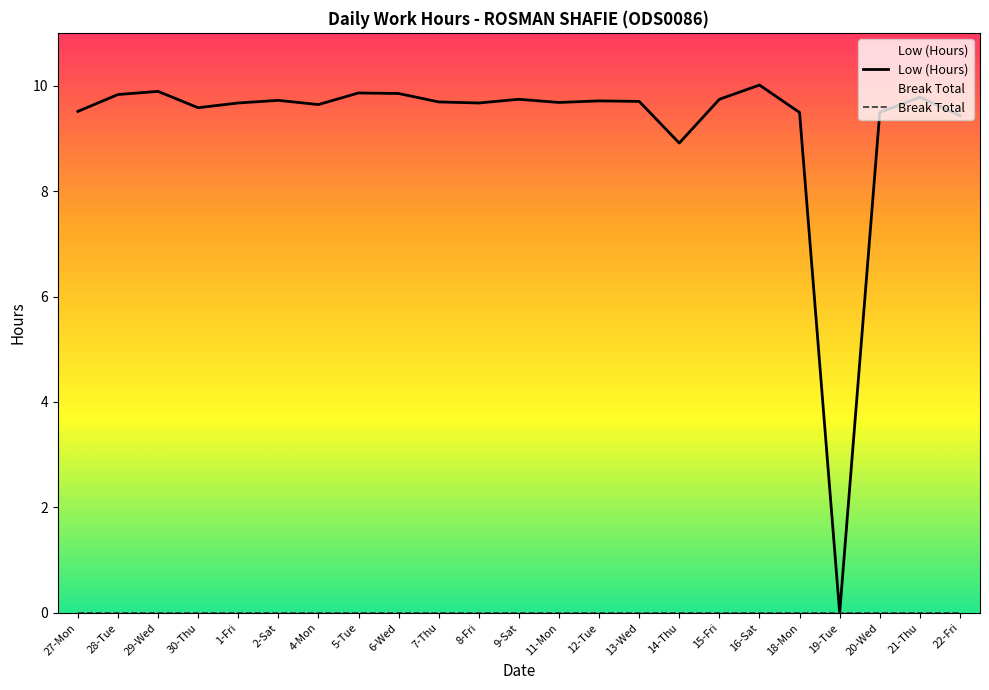

Reading left to right, what are all the values shown in this chart?

Low (Hours): 27-Mon=9.5	28-Tue=9.8	29-Wed=9.9	30-Thu=9.6	1-Fri=9.7	2-Sat=9.7	4-Mon=9.6	5-Tue=9.9	6-Wed=9.8	7-Thu=9.7	8-Fri=9.7	9-Sat=9.7	11-Mon=9.7	12-Tue=9.7	13-Wed=9.7	14-Thu=8.9	15-Fri=9.7	16-Sat=10.0	18-Mon=9.5	19-Tue=0.0	20-Wed=9.5	21-Thu=9.8	22-Fri=9.4
Break Total: 27-Mon=0.0	28-Tue=0.0	29-Wed=0.0	30-Thu=0.0	1-Fri=0.0	2-Sat=0.0	4-Mon=0.0	5-Tue=0.0	6-Wed=0.0	7-Thu=0.0	8-Fri=0.0	9-Sat=0.0	11-Mon=0.0	12-Tue=0.0	13-Wed=0.0	14-Thu=0.0	15-Fri=0.0	16-Sat=0.0	18-Mon=0.0	19-Tue=0.0	20-Wed=0.0	21-Thu=0.0	22-Fri=0.0